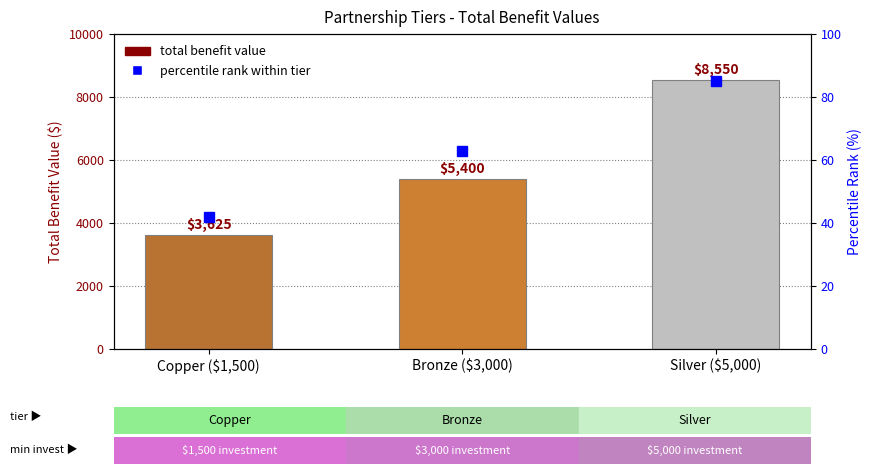

How many values are between 3625 and 8550?

3